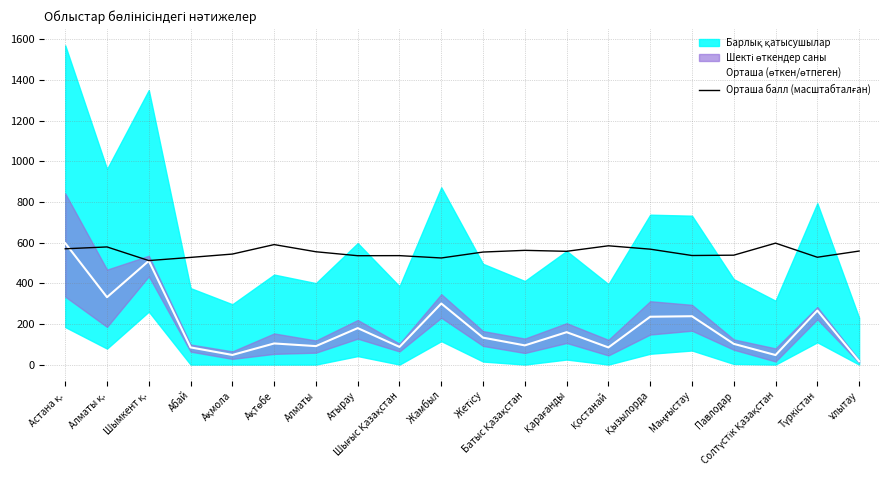

True or false: Орташа (өткен/өтпеген) has more than 0 points higher than both neighbors.

True